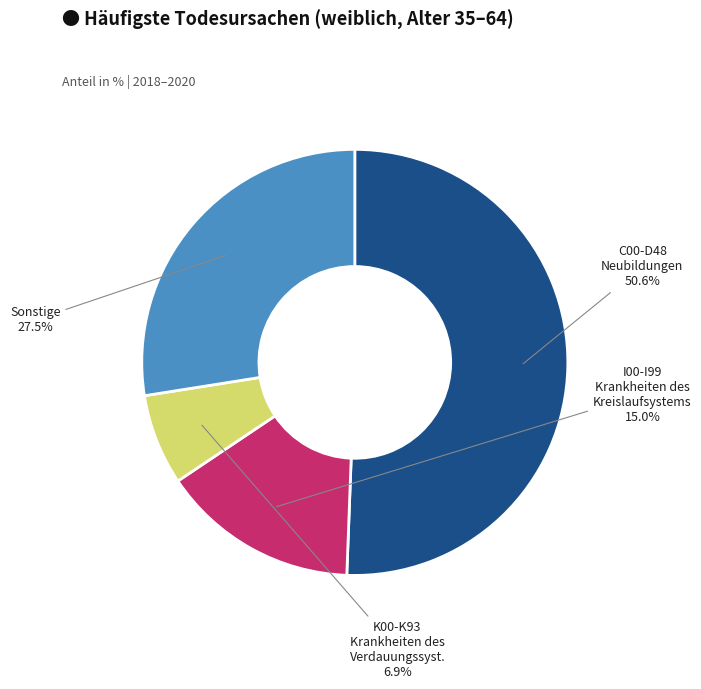

Which has a higher value, C00-D48 Neubildungen or K00-K93 Krankheiten des Verdauungssyst.?

C00-D48 Neubildungen